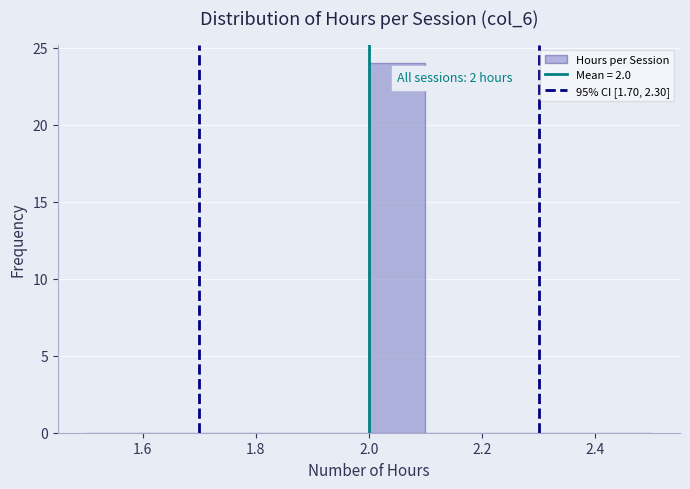

Which range on the x-axis has the tallest bar?

2.0 to 2.1